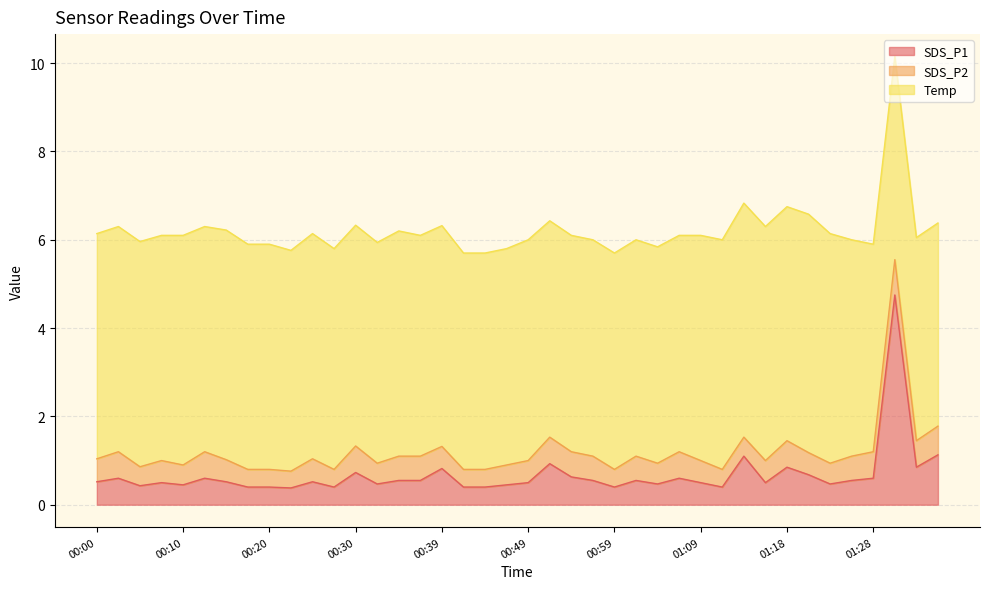

How many times do Temp and SDS_P1 cross each other?

2